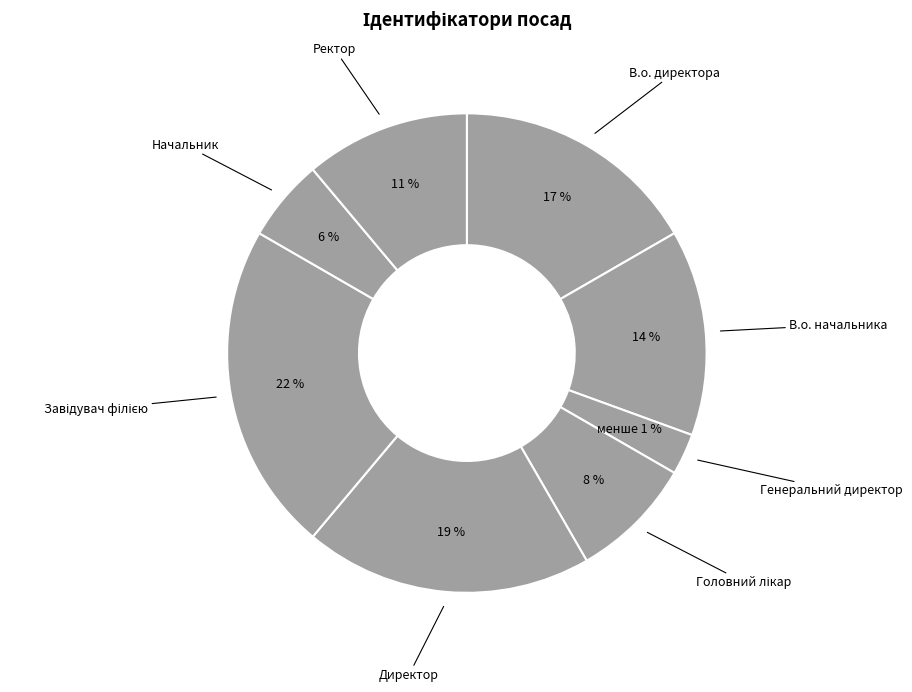

To the nearest percent, what portion does Ректор represent?

11%